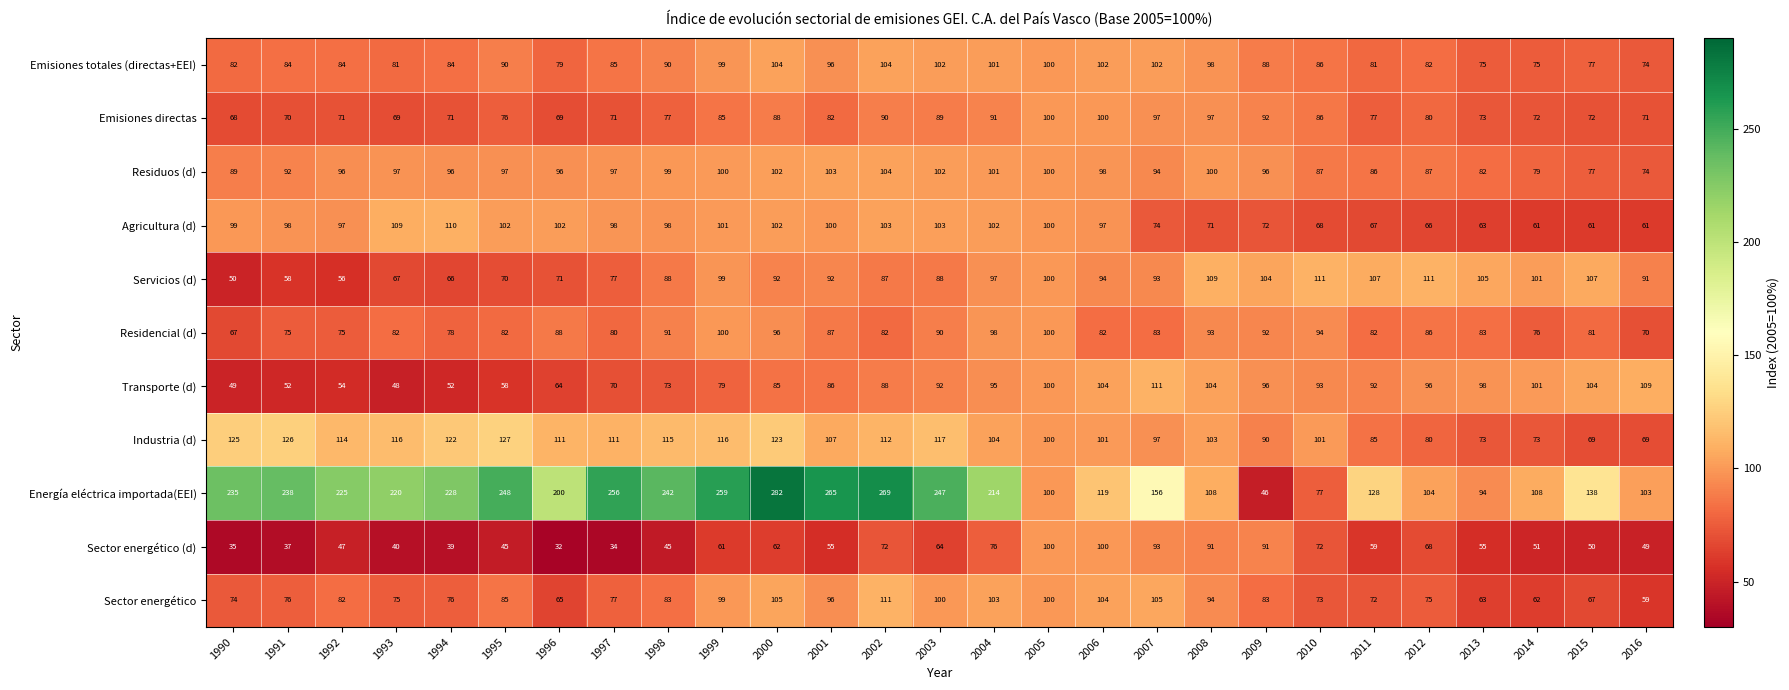

Which series has the widest spread of values?

Energía eléctrica importada(EEI)